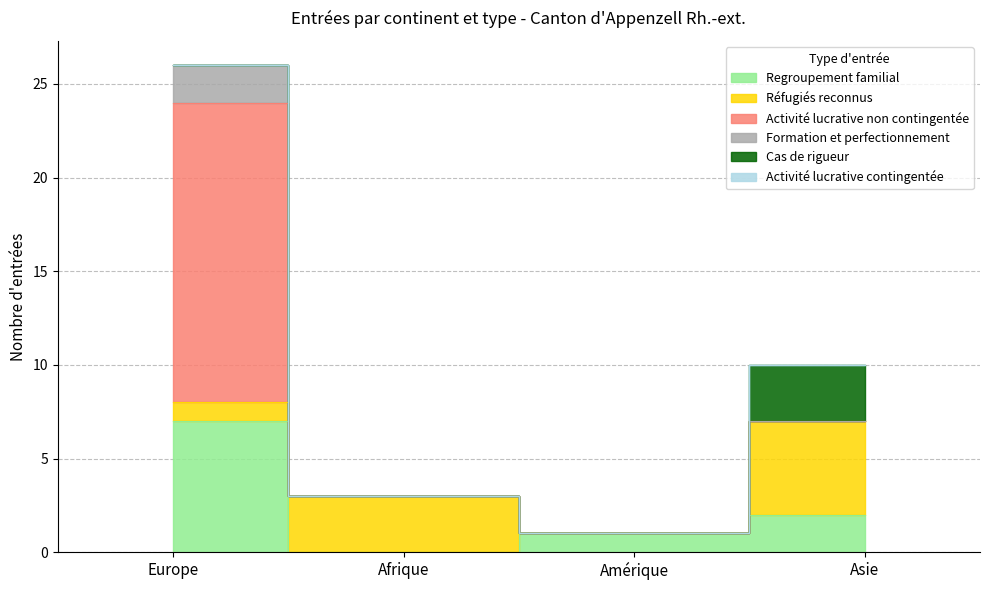

What position from the left is Europe?

1